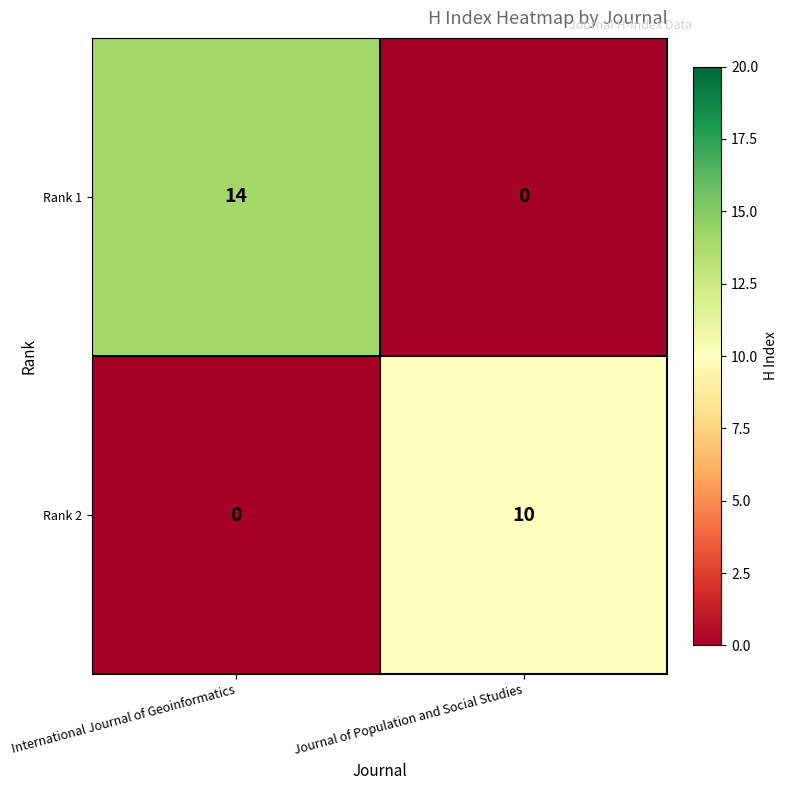

Between International Journal of Geoinformatics and Journal of Population and Social Studies, which series saw the biggest shift?

Rank 1